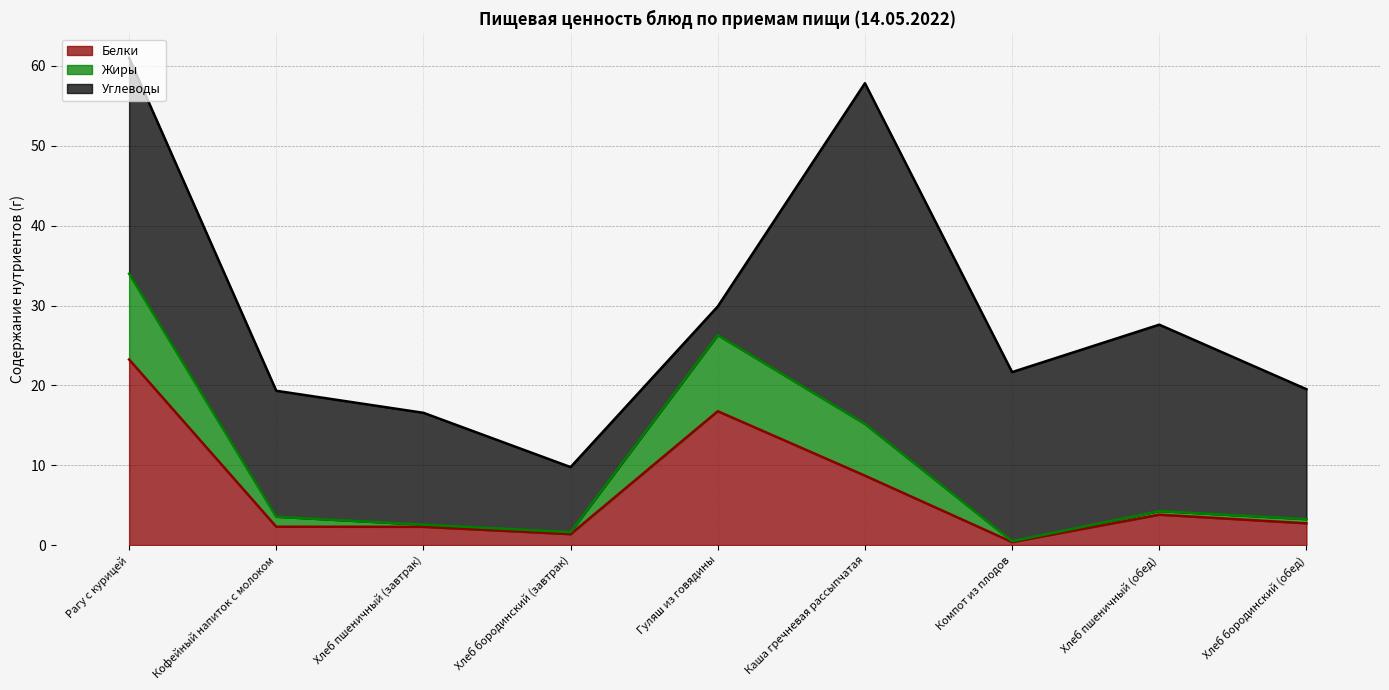

What is the total value across all series at Рагу с курицей?

61.0